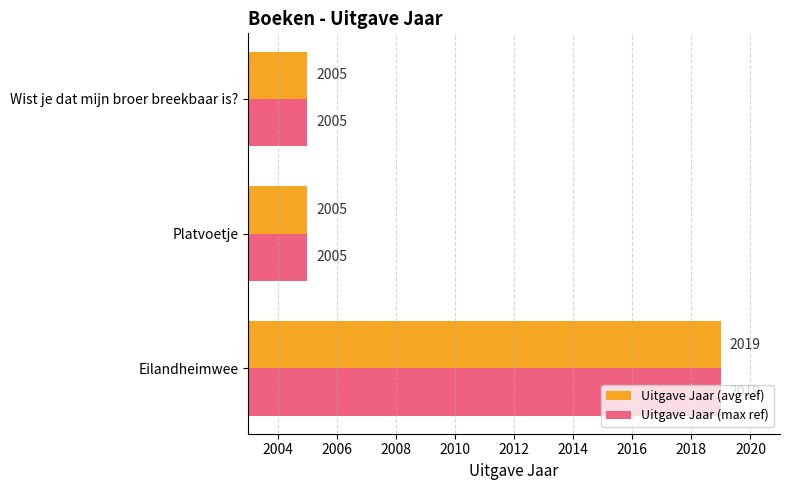

How many distinct data groups are displayed?

2